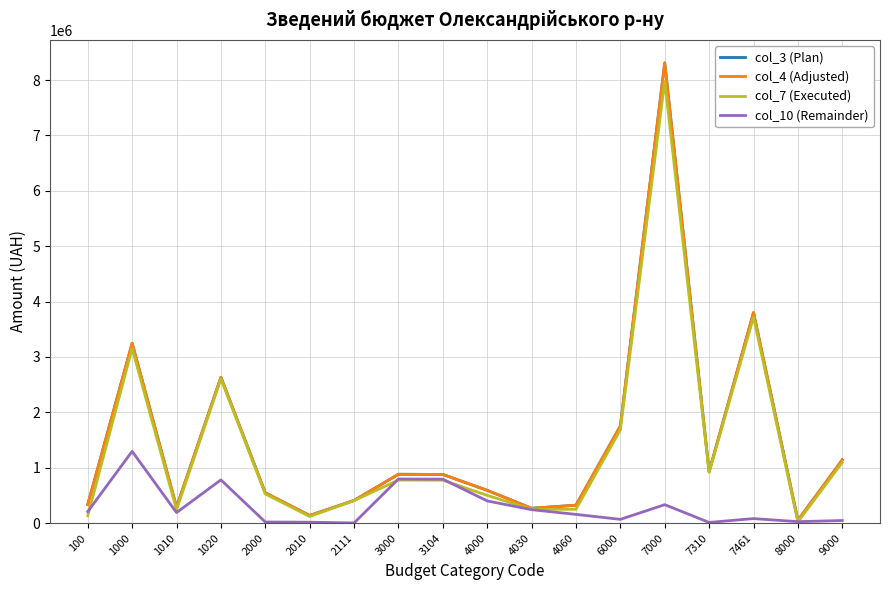

At which label does col_7 (Executed) reach its minimum?

8000